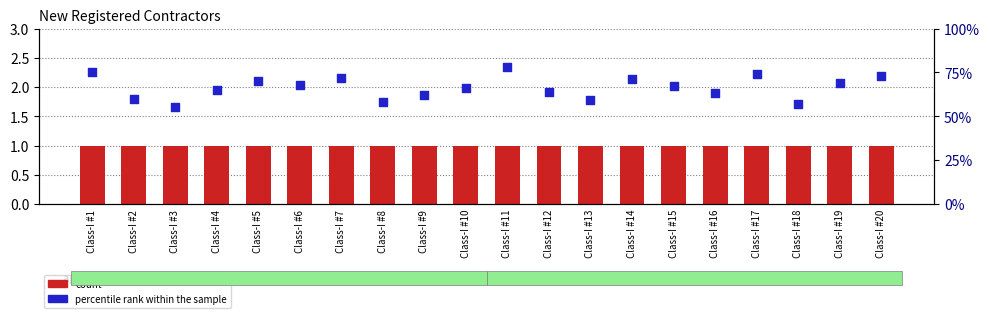

What is the total value across all series at Class-I #19?

70